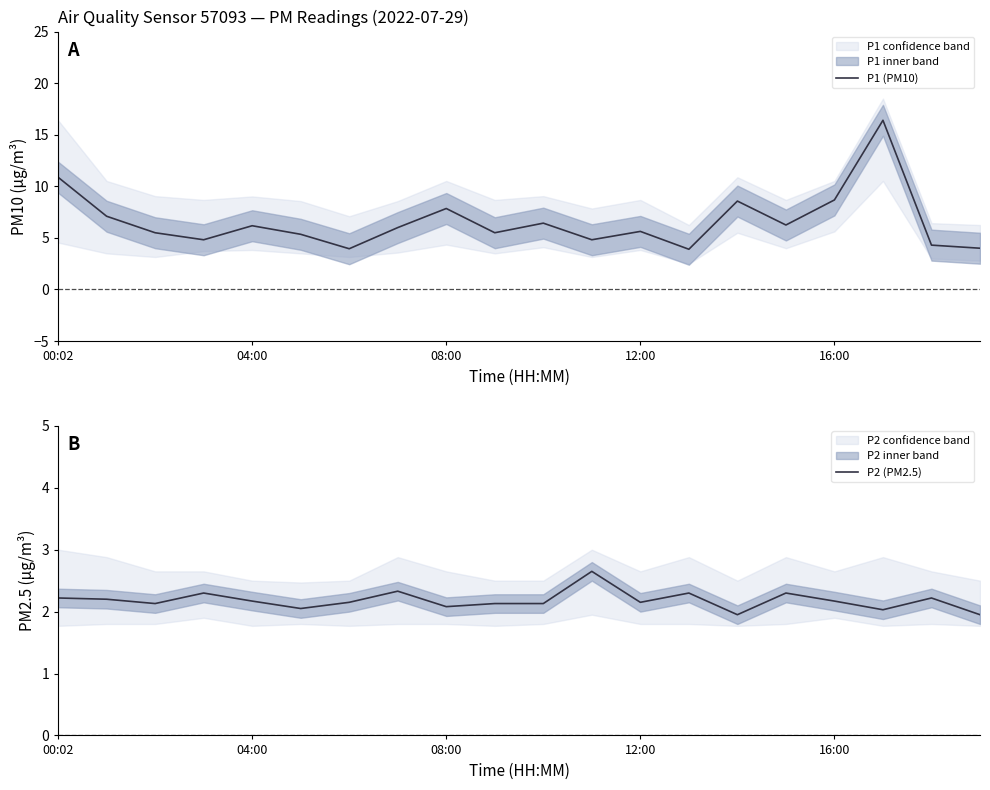

How many distinct data groups are displayed?

2